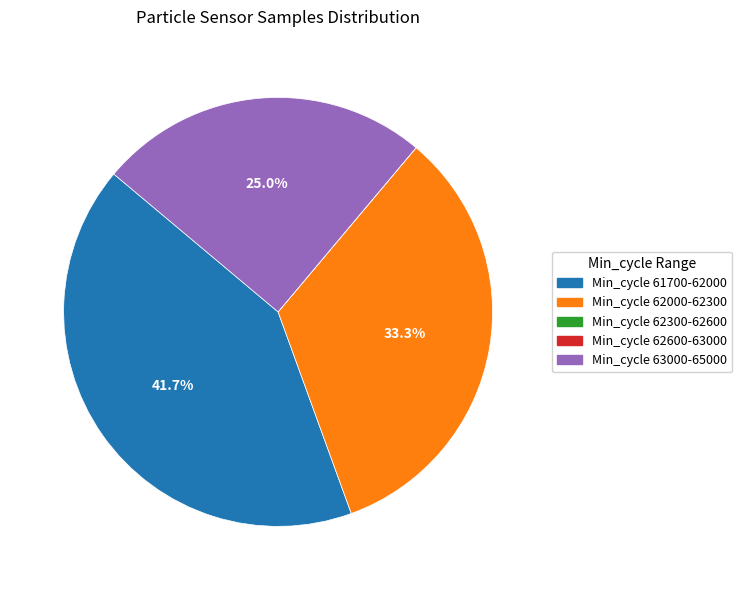

Is there any slice that represents more than half of the pie?

No